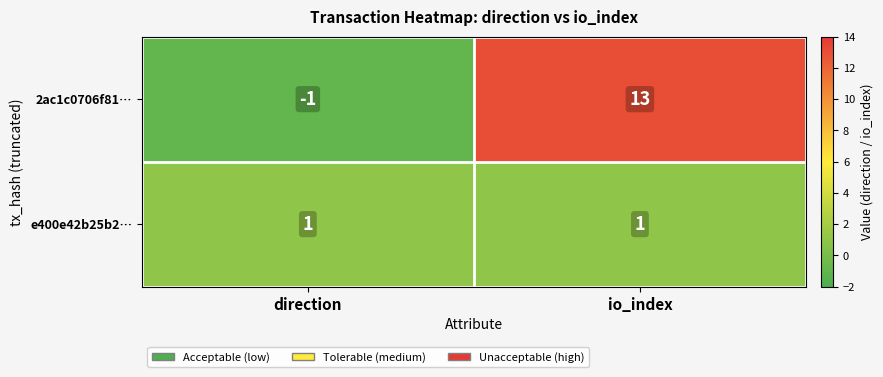

What is the difference between the maximum and minimum values in the 2ac1c0706f81… series?

14